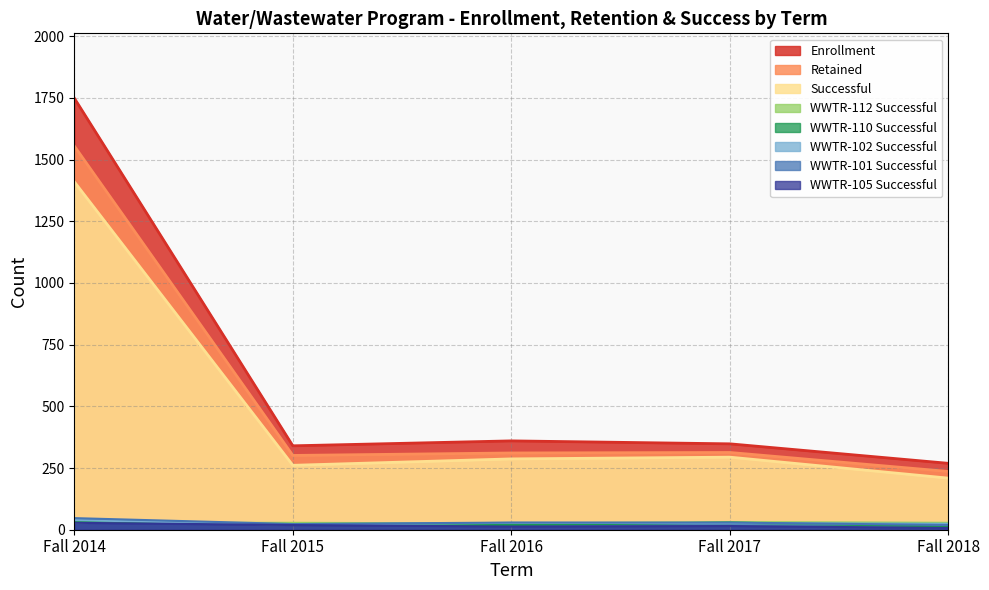

Which category has the highest value in the Successful series?

Fall 2014